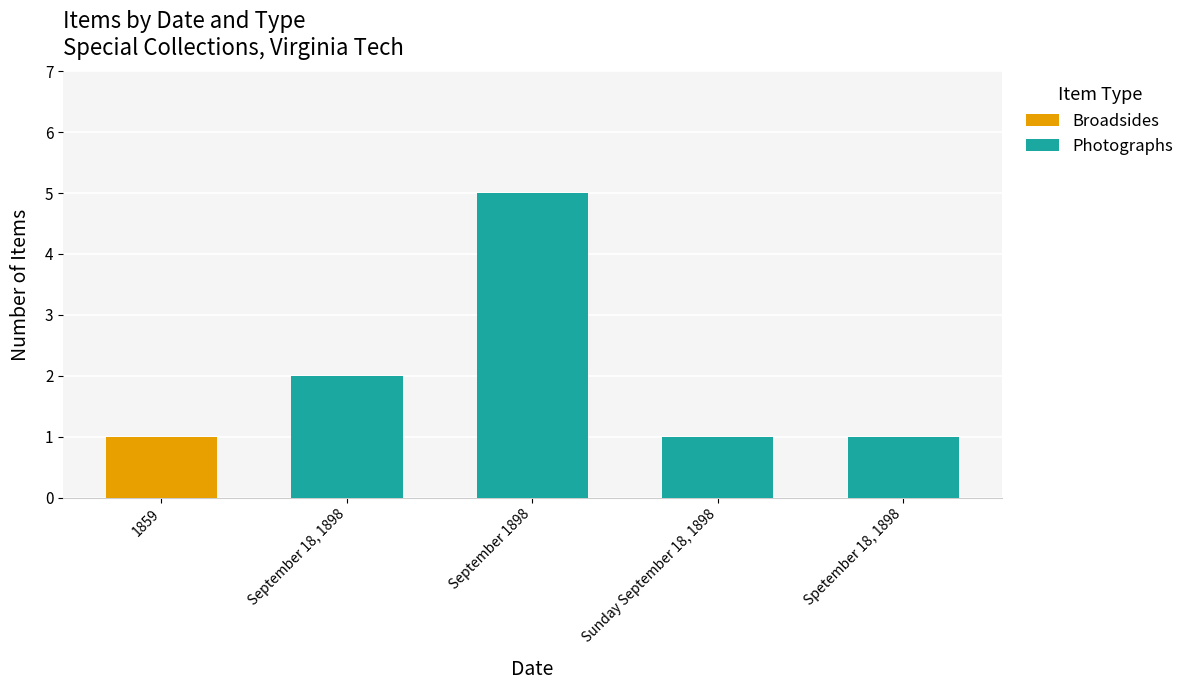

How many series are shown in this chart?

2